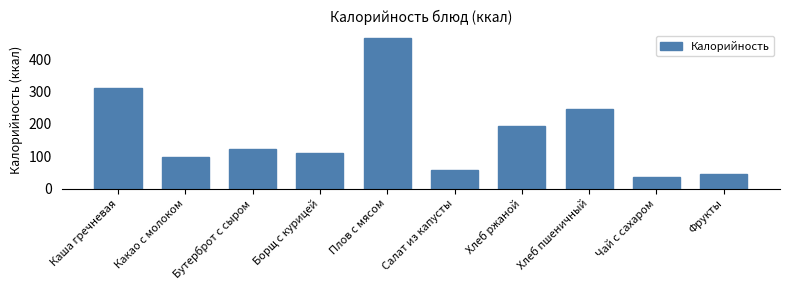

What is the difference between the maximum and second lowest values?

418